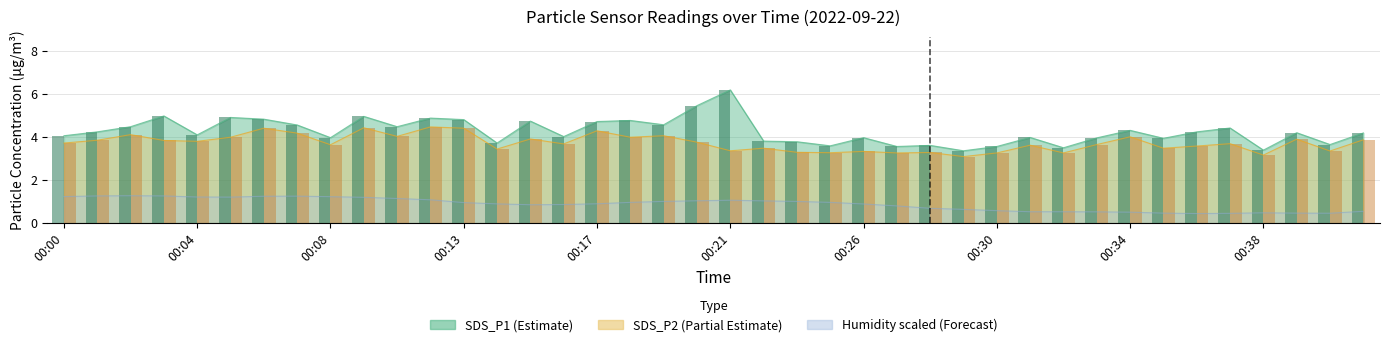

What is the approximate value of SDS_P1 at 00:24?

3.6